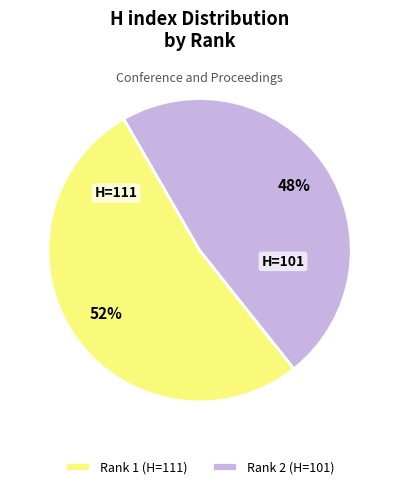

What is the ratio of the value at Rank 1 (H=111) to the value at Rank 2 (H=101)?

1.1